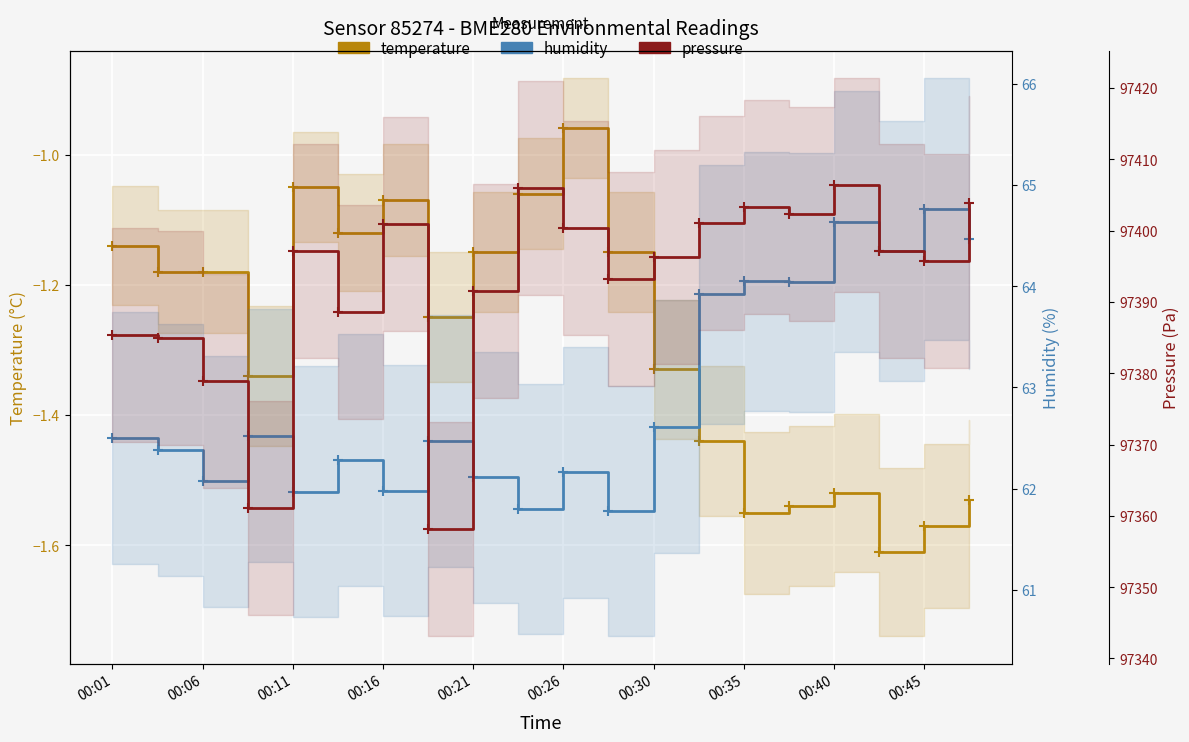

How many interior local peaks does the temperature series have?

4